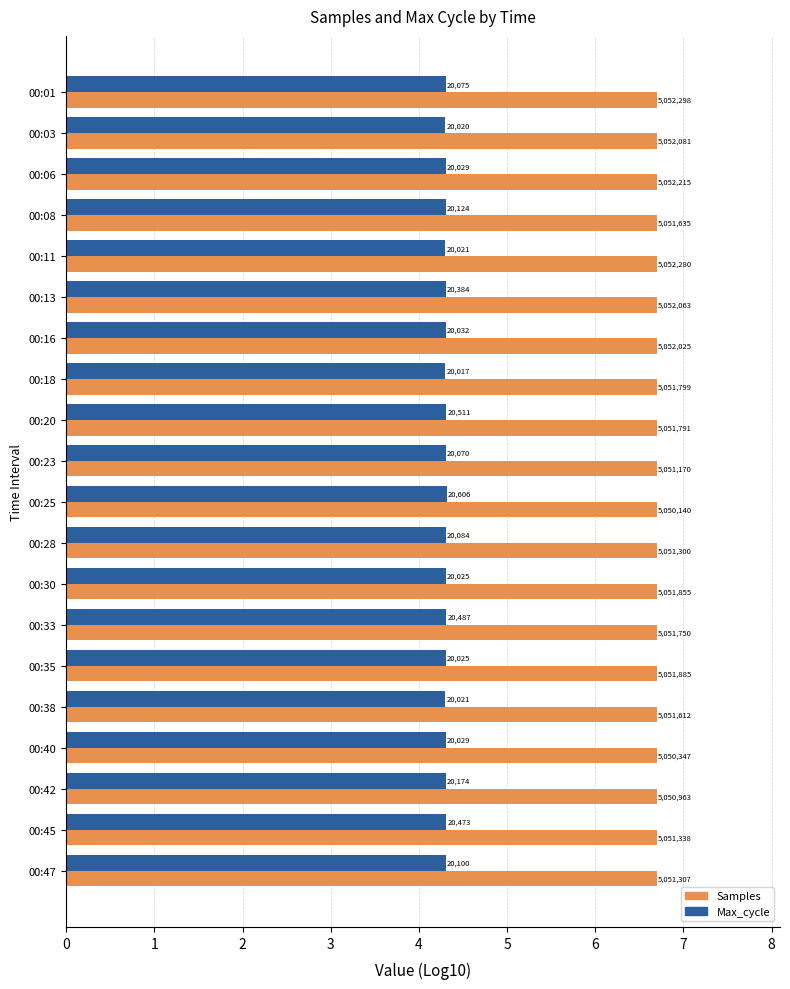

What are all the series names shown in the legend?

Samples, Max_cycle